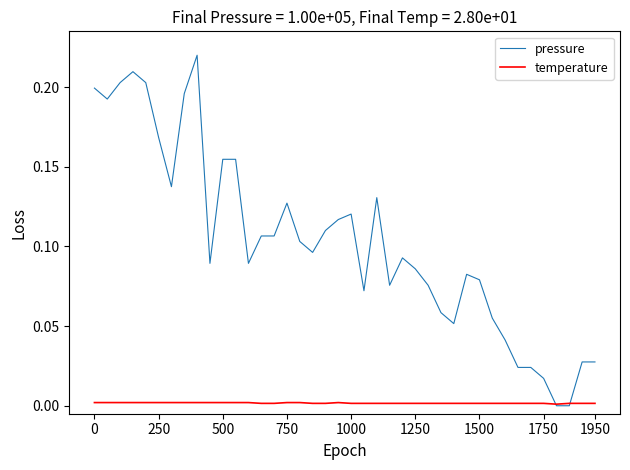

Which series has the largest range (max minus min)?

pressure